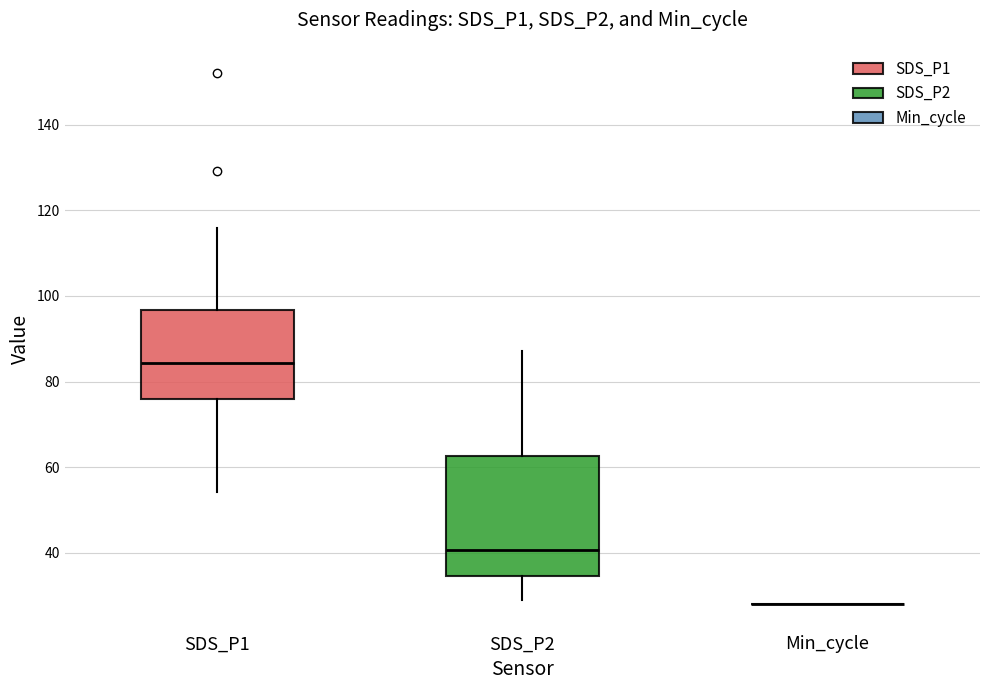

Reading left to right, read every box against the y-axis: the position of its median line, the range the box covers, and the ends of its whiskers. The values are not printed on the chart, so give them approximately, as read against the axis.

SDS_P1: median 84, box 76 to 96, whiskers 54 to 116
SDS_P2: median 40, box 34 to 62, whiskers 28 to 88
Min_cycle: box collapsed to a line at 28, whiskers 28 to 28